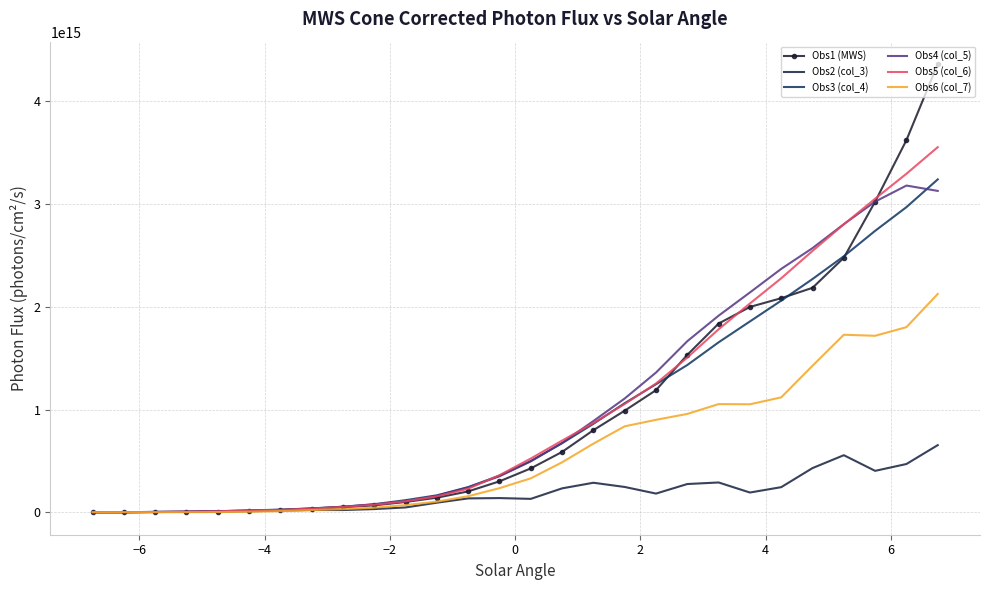

What are all the series names shown in the legend?

Obs1 (MWS), Obs2 (col_3), Obs3 (col_4), Obs4 (col_5), Obs5 (col_6), Obs6 (col_7)